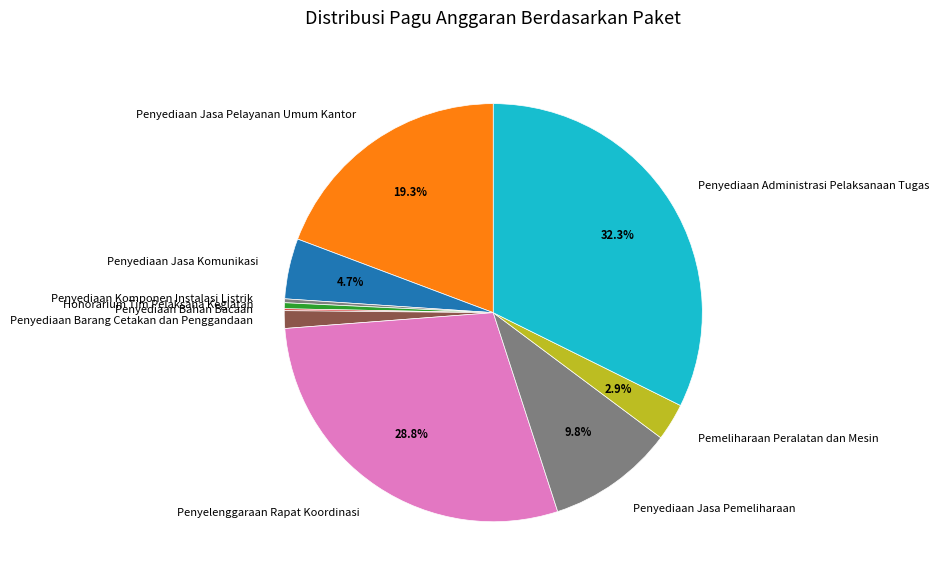

The Penyediaan Barang Cetakan dan Penggandaan slice represents 1% of the pie. True or false?

True